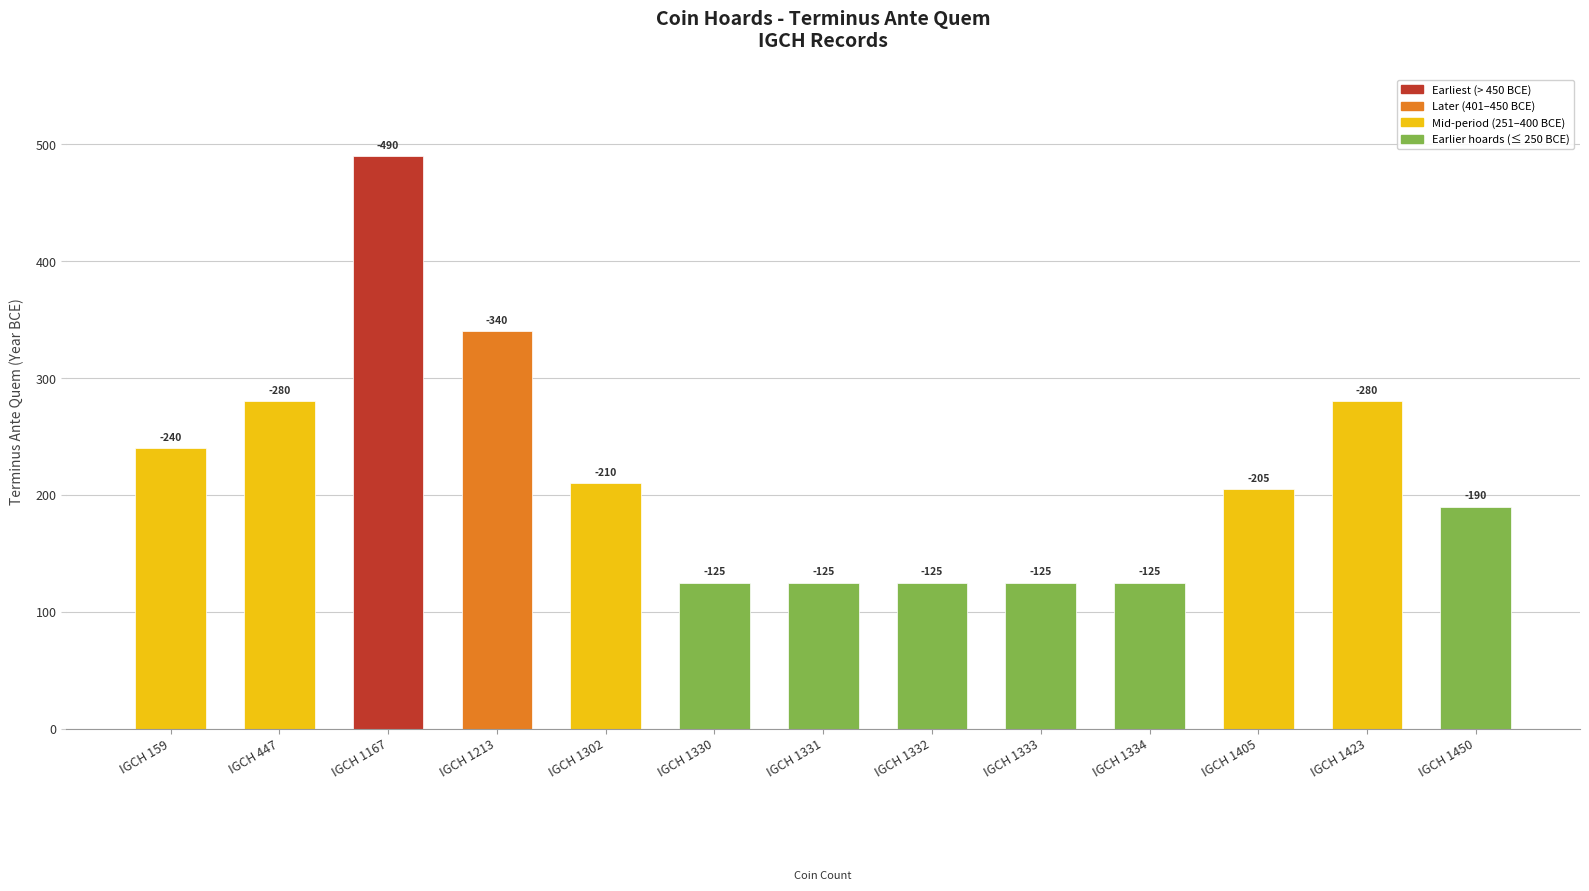

What is the difference between the values at IGCH 159 and IGCH 1332?

115